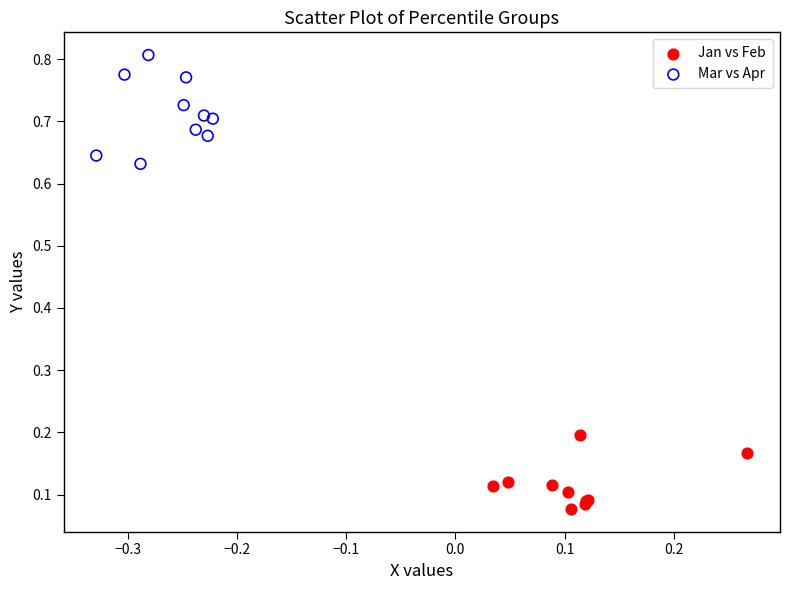

Which series reaches the maximum Y coordinate?

Mar vs Apr